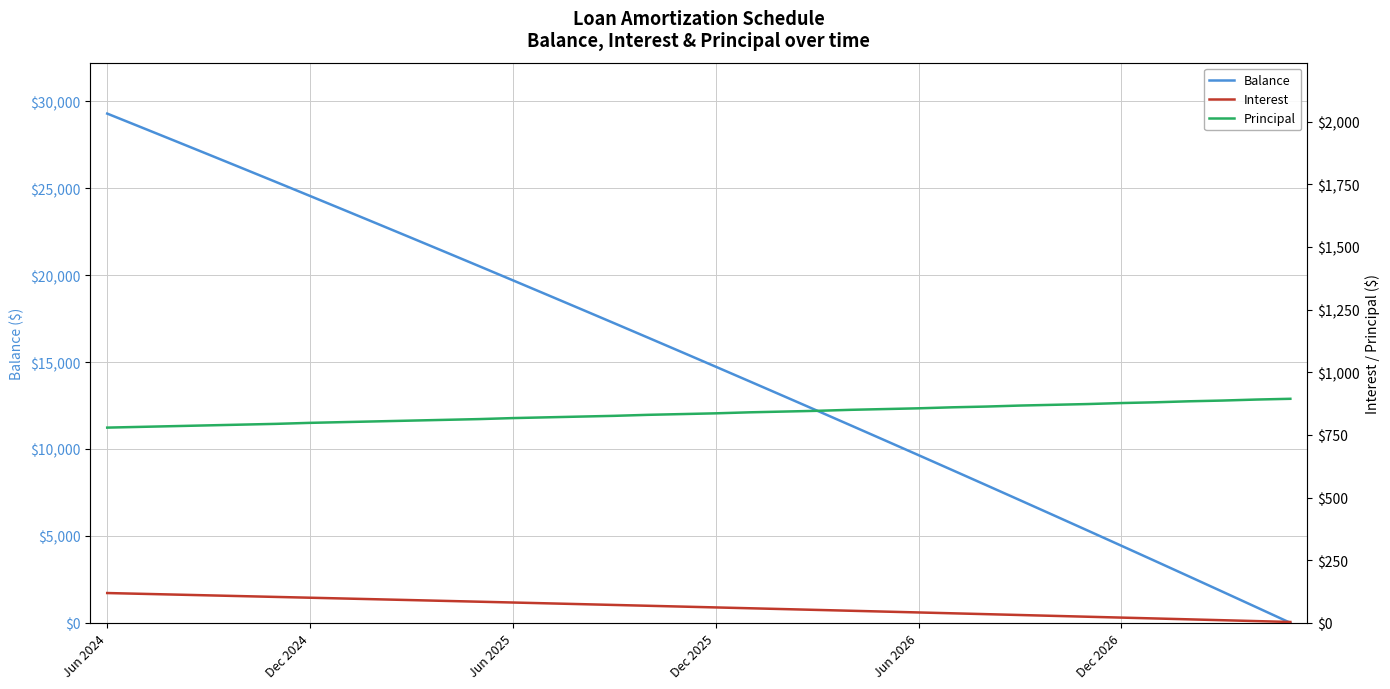

Which category has the lowest value across all series?

35